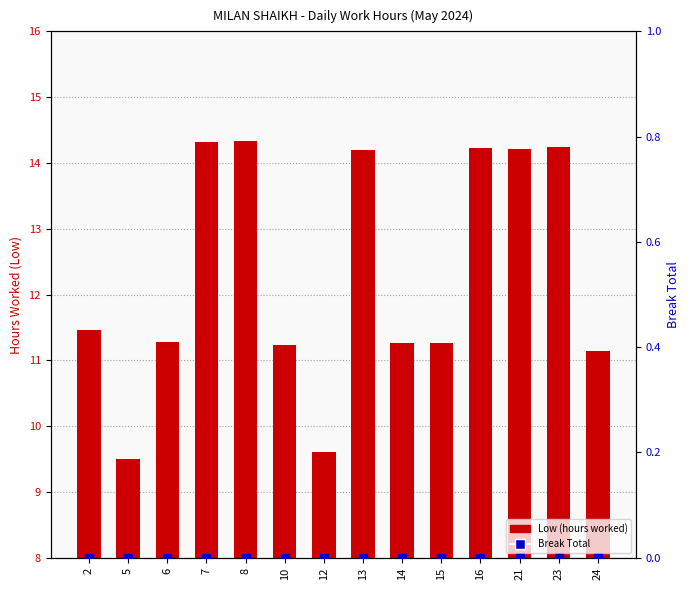

Which series reaches the maximum Y coordinate?

Low (hours worked)